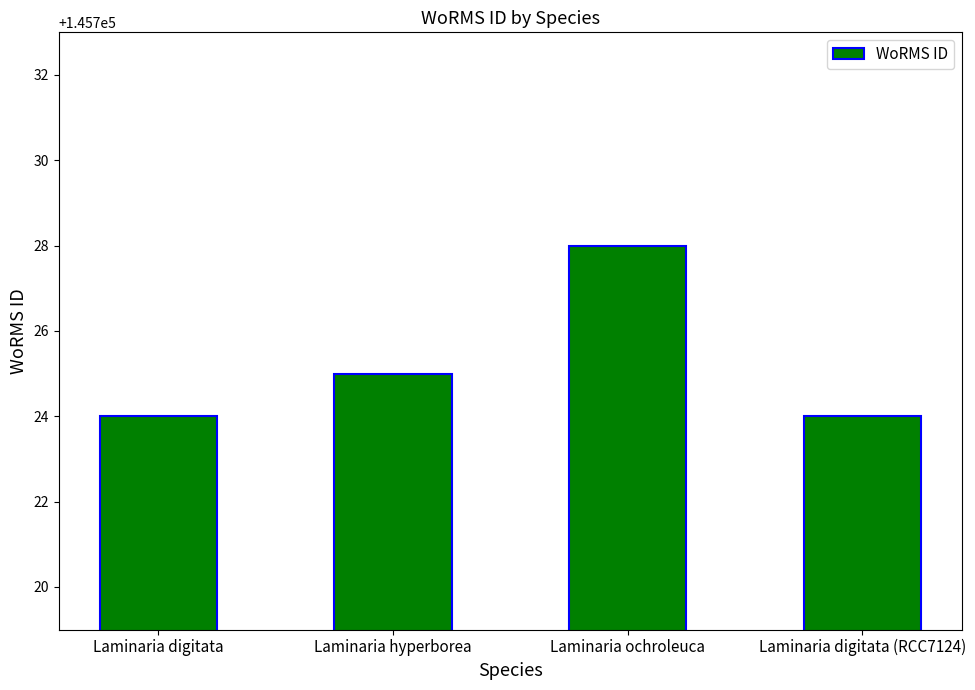

Which has a higher value, Laminaria ochroleuca or Laminaria digitata (RCC7124)?

Laminaria ochroleuca